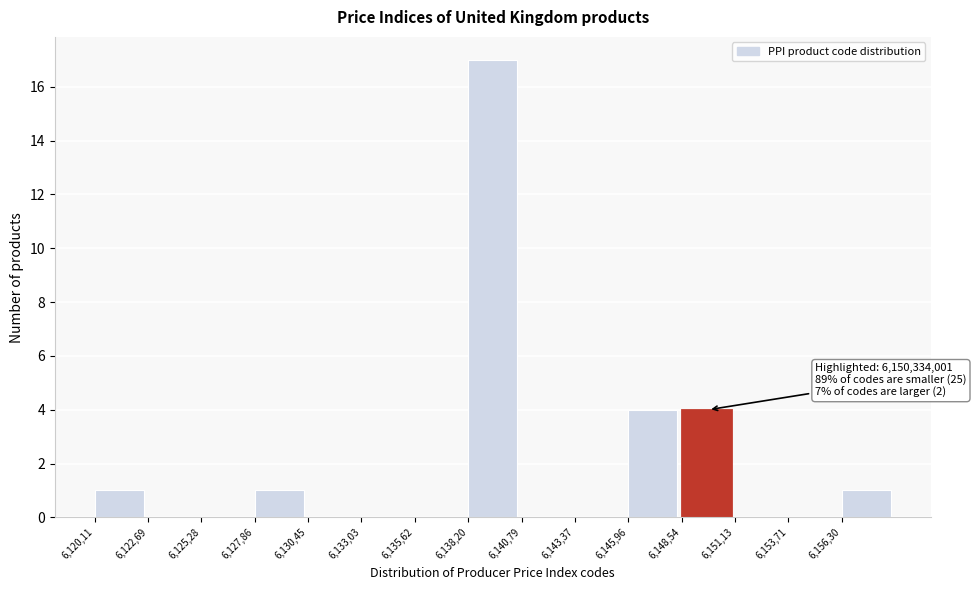

Reading left to right, transcribe all the data shown in this chart.

6,120,11=1	6,122,69=0	6,125,28=0	6,127,86=1	6,130,45=0	6,133,03=0	6,135,62=0	6,138,20=17	6,140,79=0	6,143,37=0	6,145,96=4	6,148,54=4	6,151,13=0	6,153,71=0	6,156,30=1